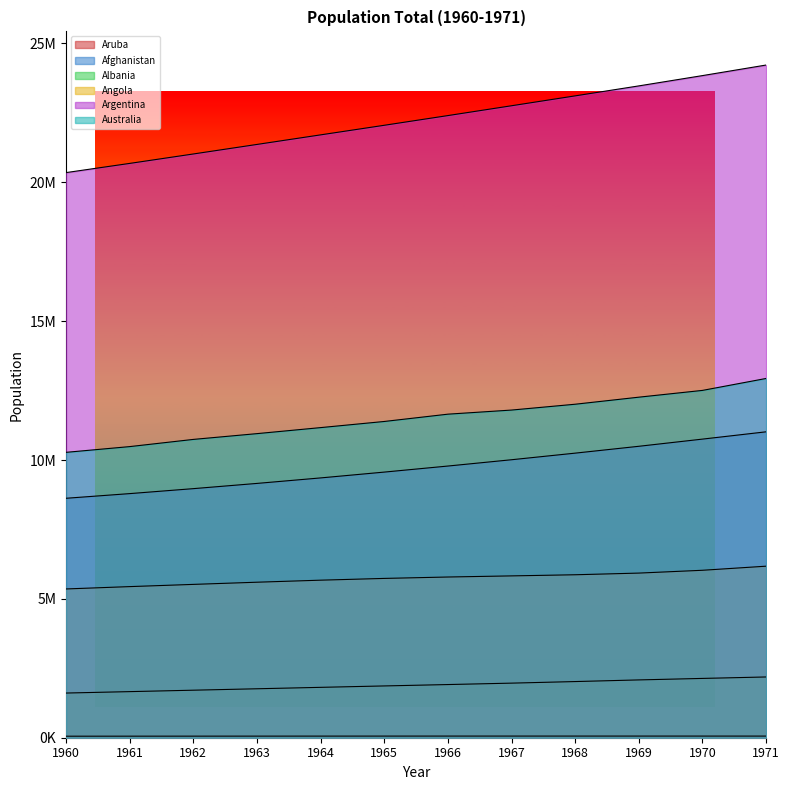

Read the Albania value at 1968.

2022272